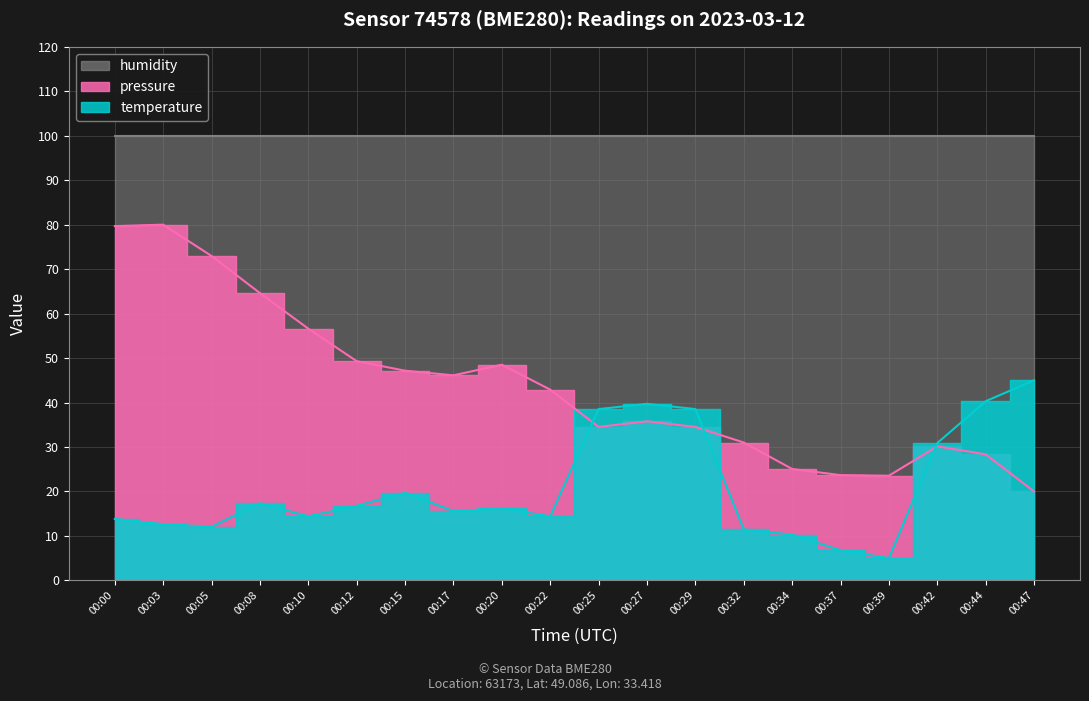

What is the difference between the maximum and second lowest values in the temperature series?

38.2